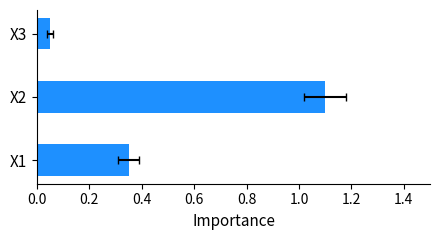

Does the chart contain any negative values?

No